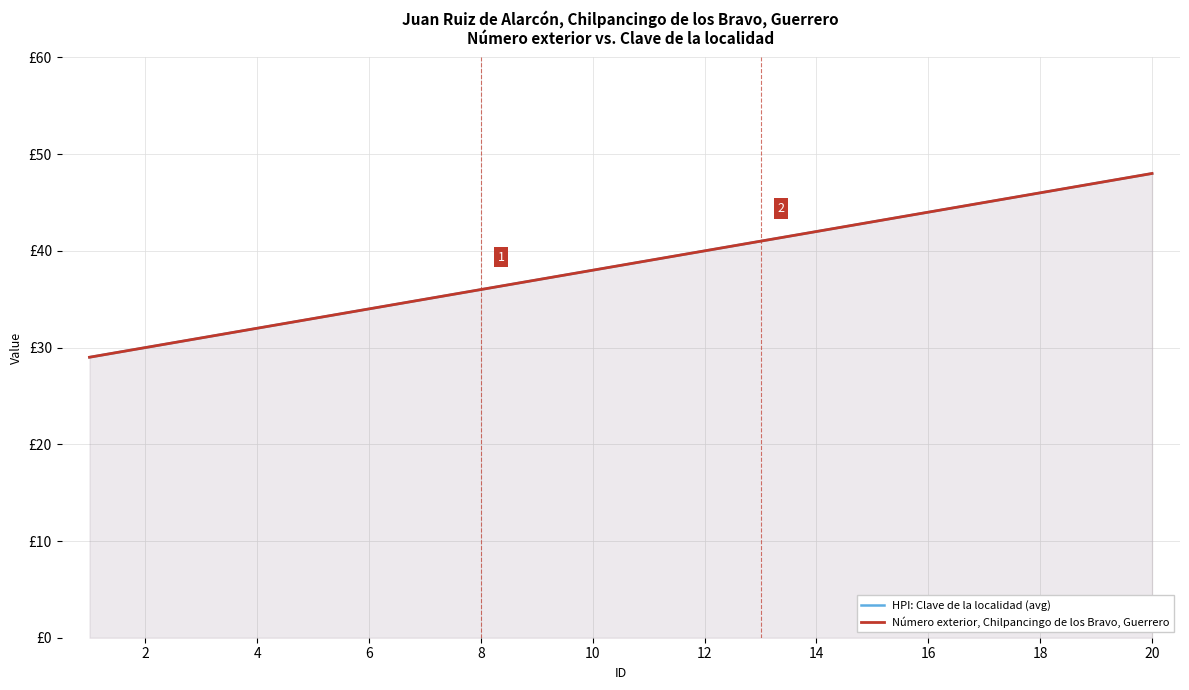

The value of Número exterior, Chilpancingo de los Bravo, Guerrero at 2 is 30. True or false?

True